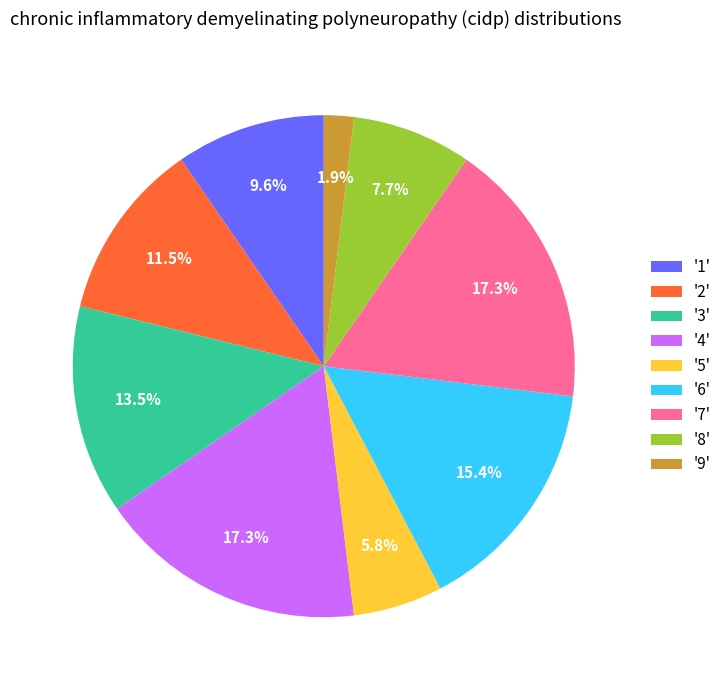

What is the smallest slice in the pie chart?

'9'